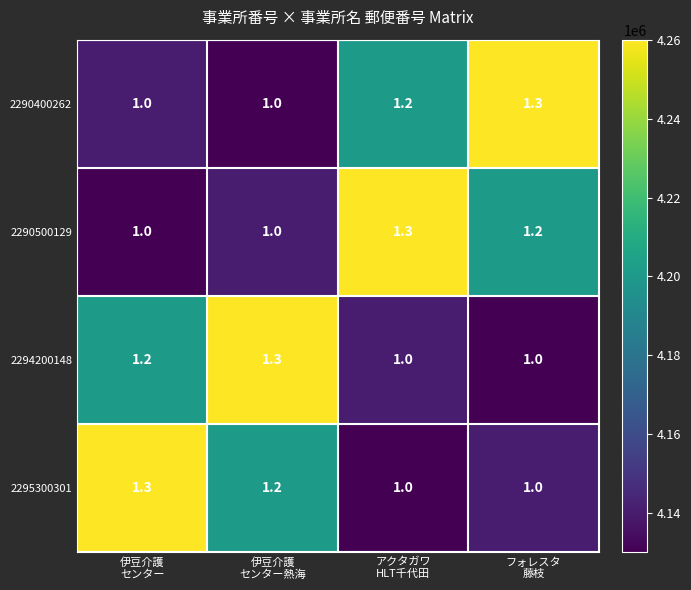

Count the 2294200148 values in the range 1 to 2.

4